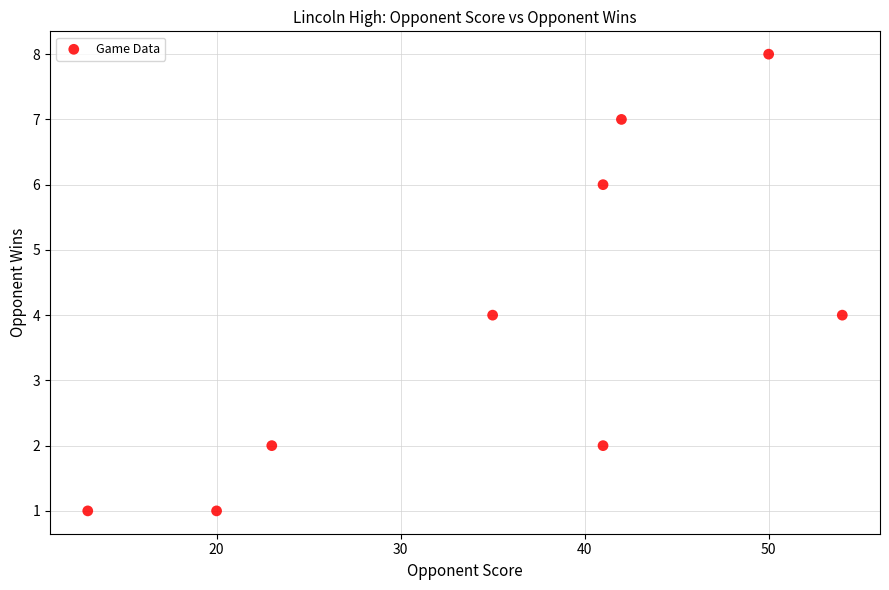

What is the average Y value?

4